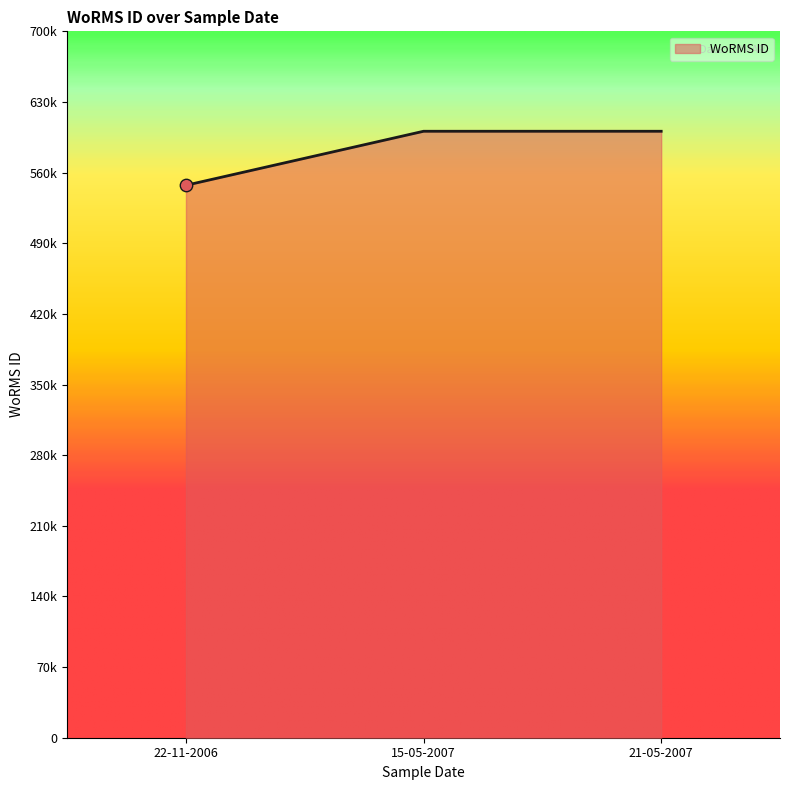

Approximately how many times larger is the value at 22-11-2006 compared to 15-05-2007?

0.9